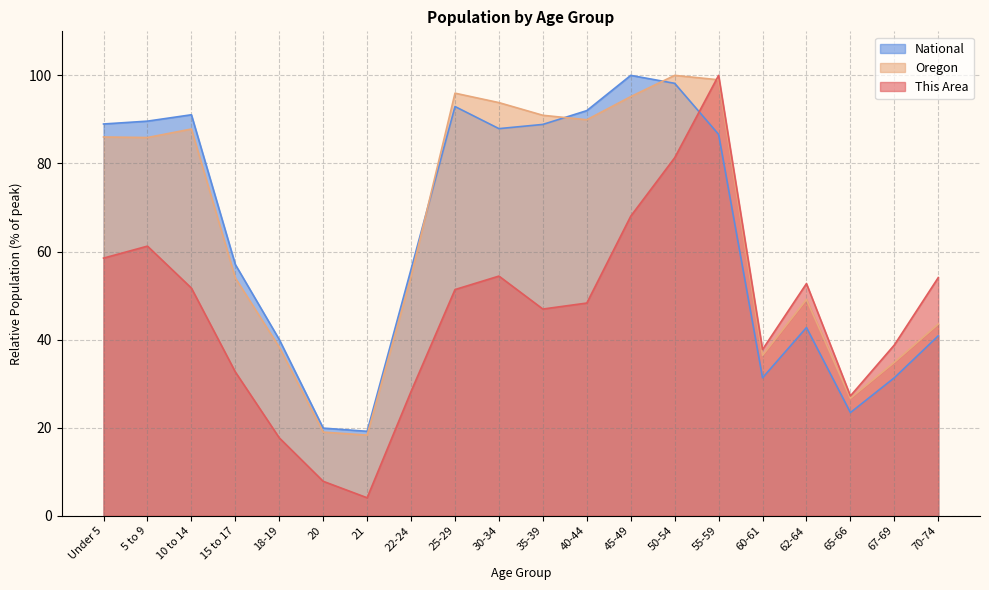

Rank the series by their maximum value, from lowest to highest.

This Area, Oregon, National